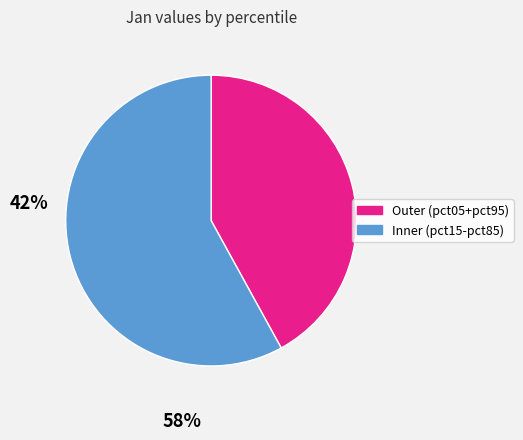

Is there any slice that represents more than half of the pie?

Yes